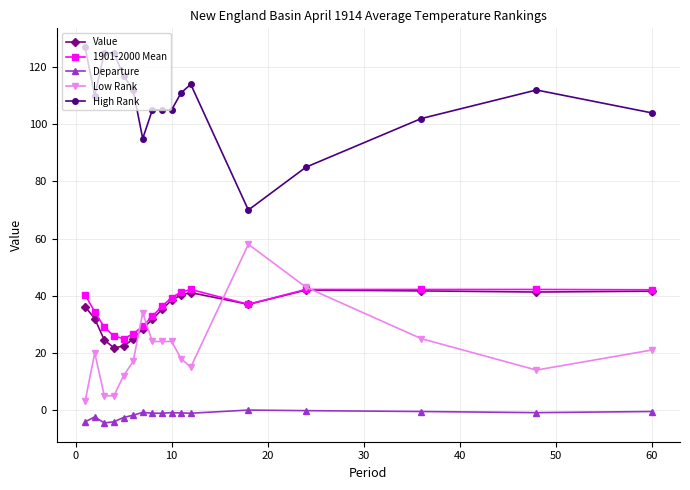

After their last crossing, which series has the higher values: Value or Low Rank?

Value